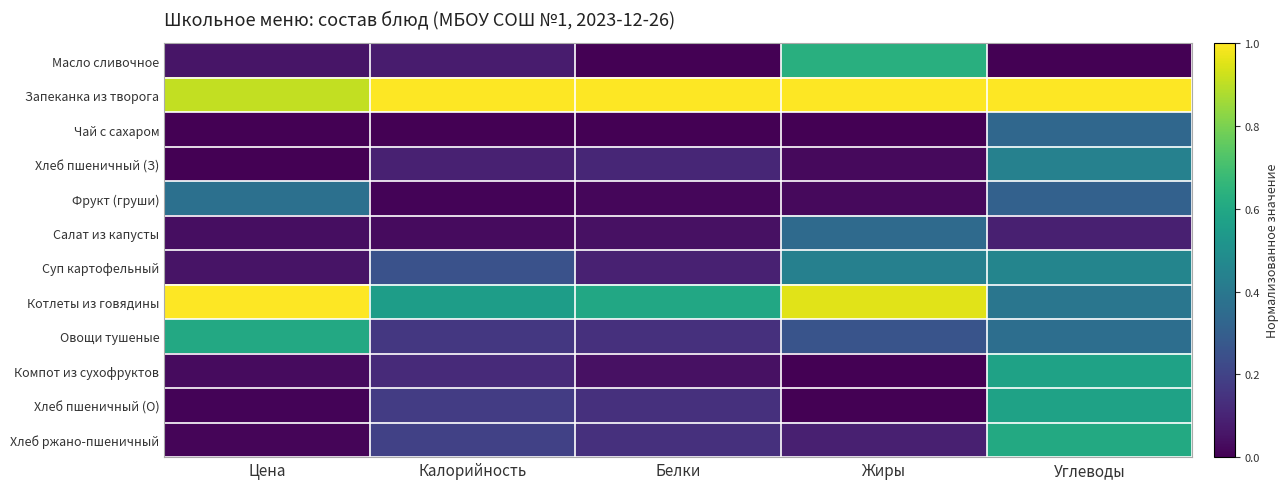

Which has a higher value, Жиры or Цена?

Жиры